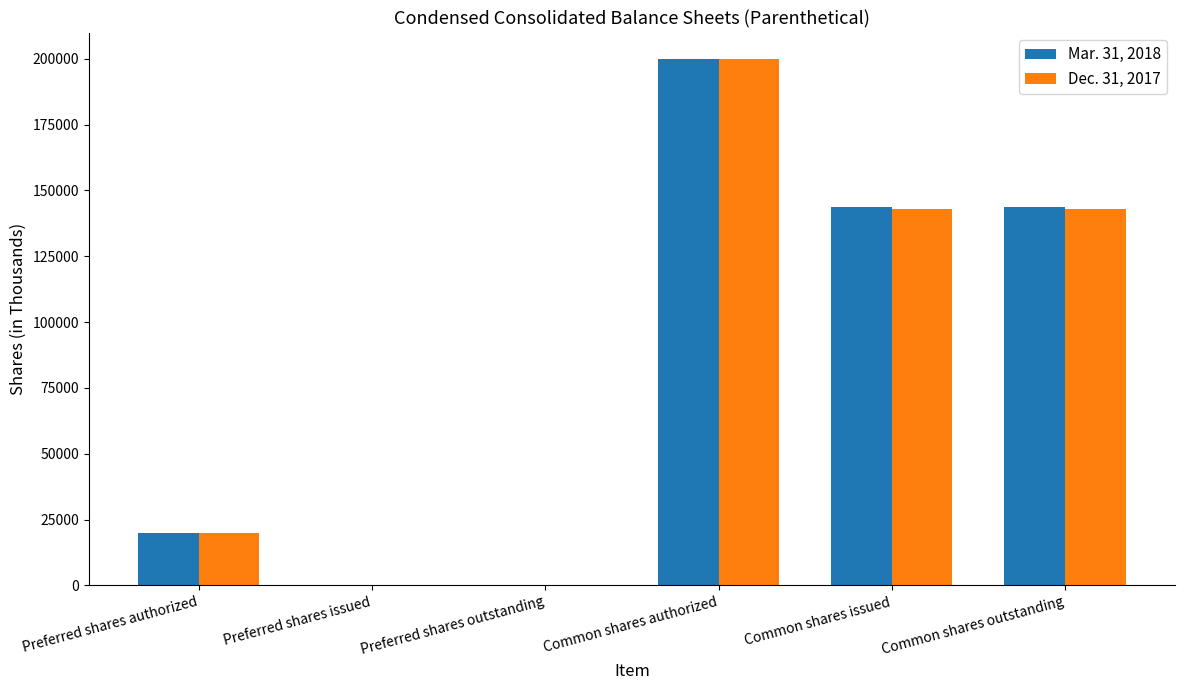

What is the maximum value shown in the chart?

200000